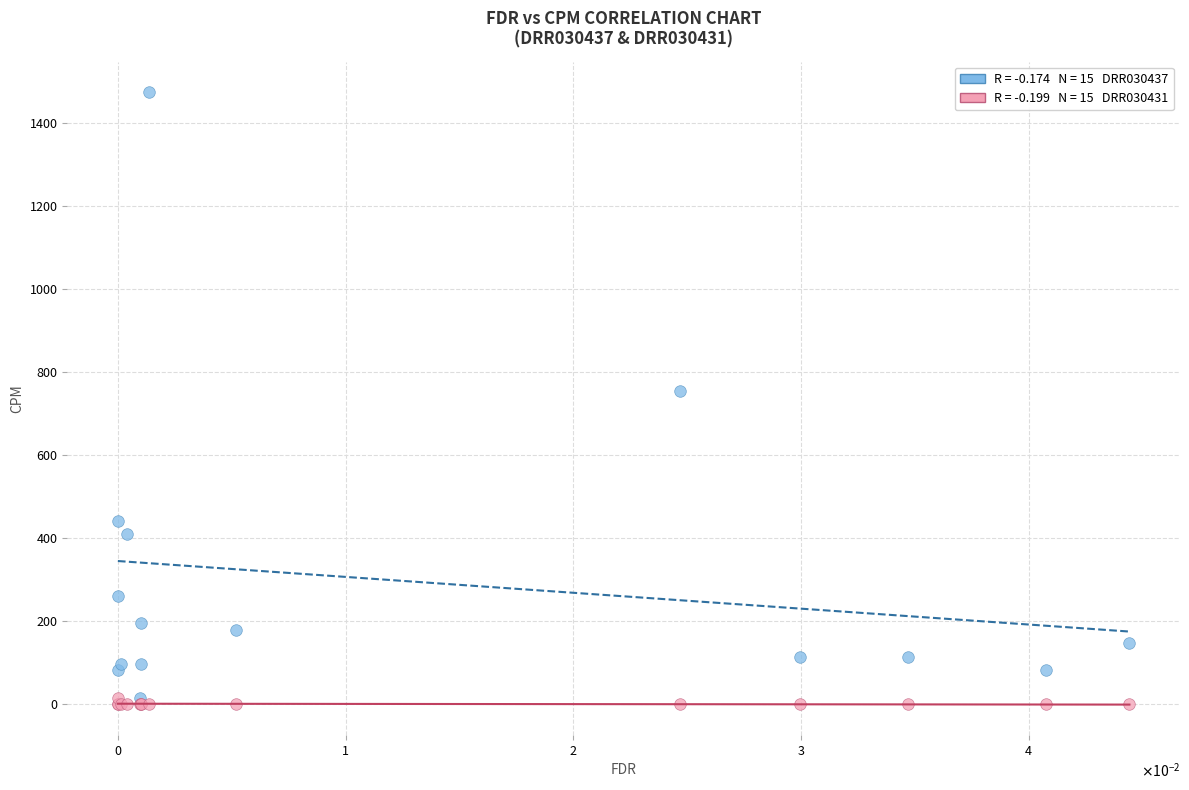

Across all series, what Y value is closest to 737?

754.2